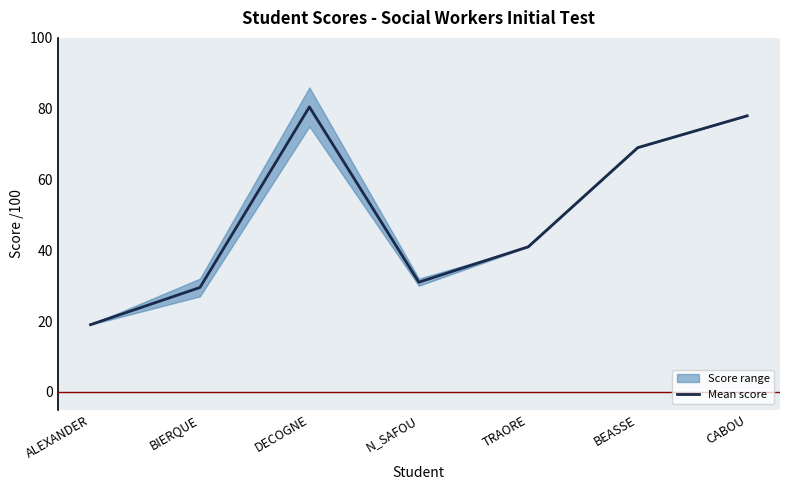

List the labels in order of value, smallest first.

ALEXANDER, BIERQUE, N_SAFOU, TRAORE, BEASSE, CABOU, DECOGNE